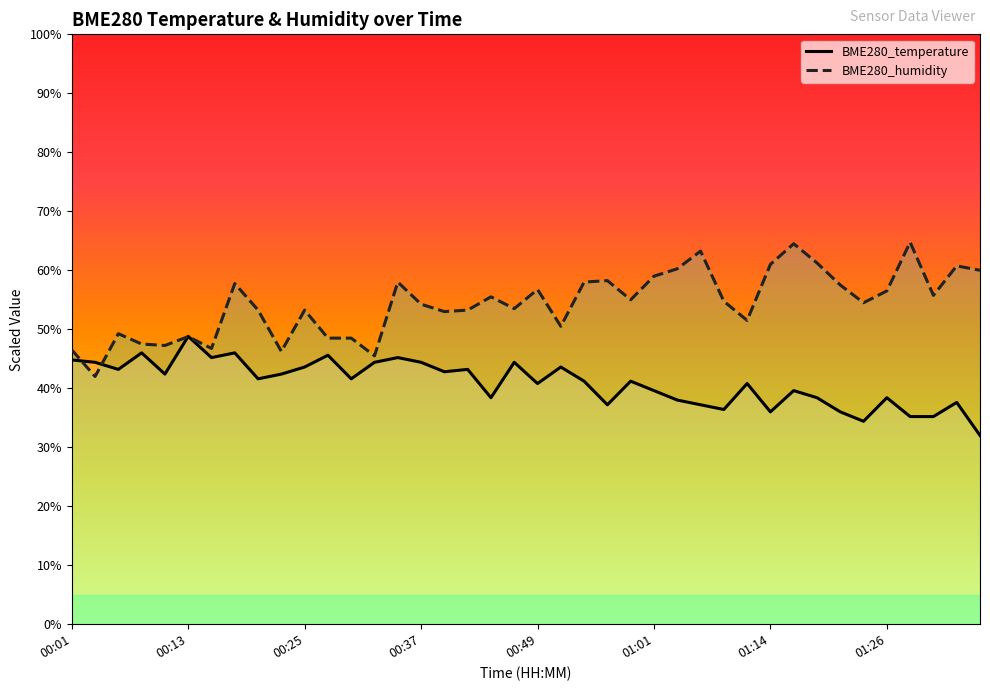

What is the difference between the highest and lowest values at 00:10?

4.9